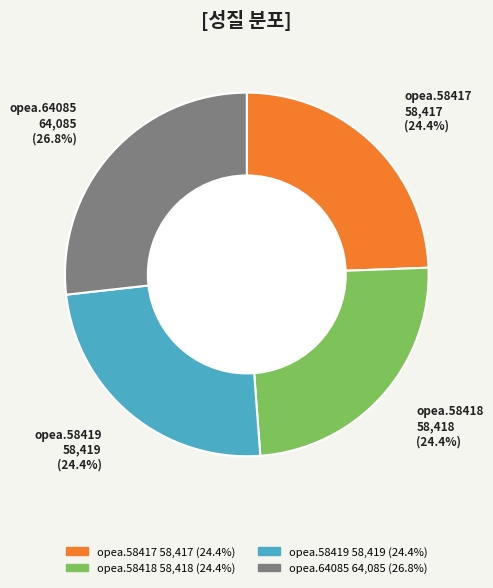

Combined, do opea.64085 and opea.58418 account for over 50%?

Yes